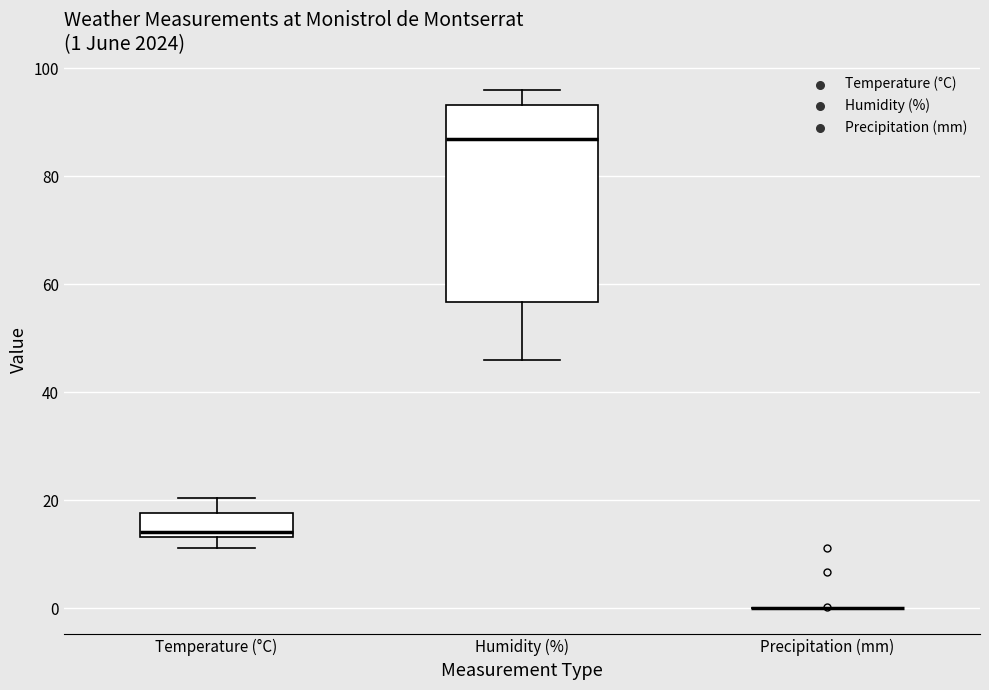

Comparing the boxes themselves (not the whiskers), which one is the tallest?

Humidity (%)